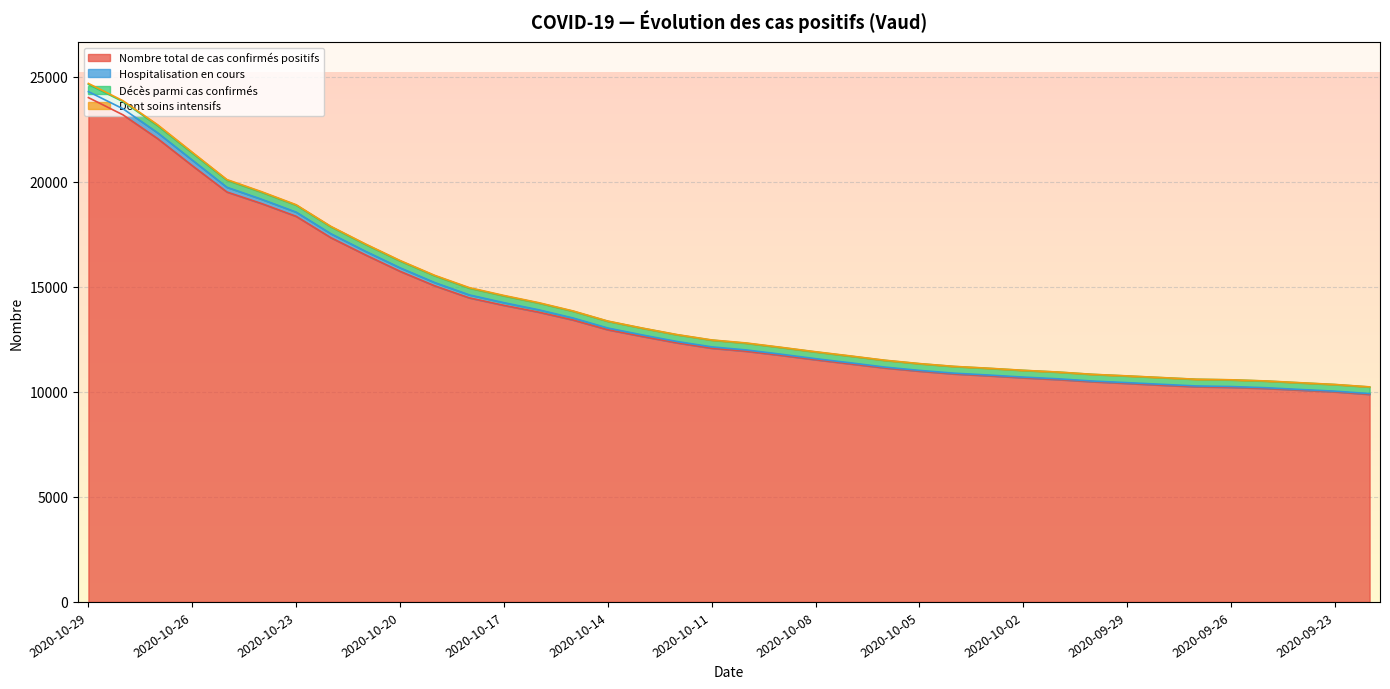

The value of Nombre total de cas confirmés positifs at 2020-10-05 is 17619. True or false?

False